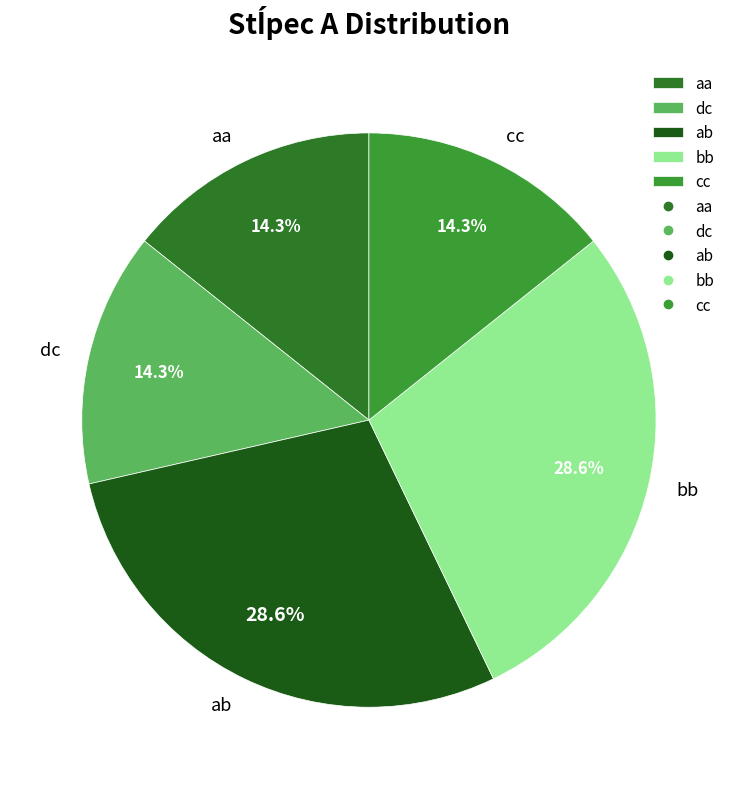

To the nearest percent, what is the difference between the largest and smallest slice percentages?

14%